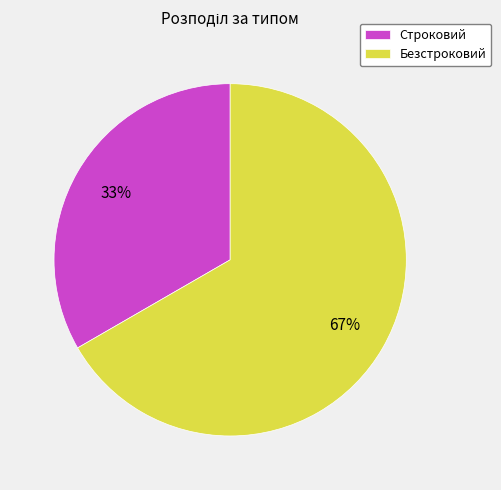

To the nearest percent, what portion does Строковий represent?

33%